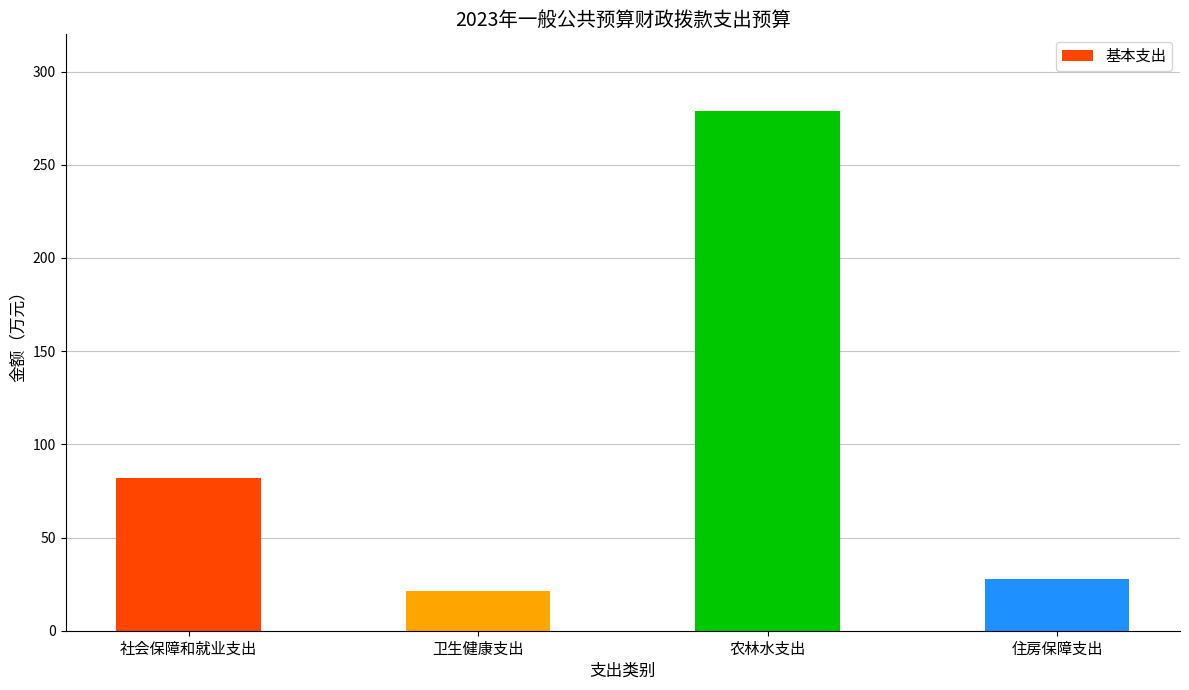

Does the chart contain any negative values?

No